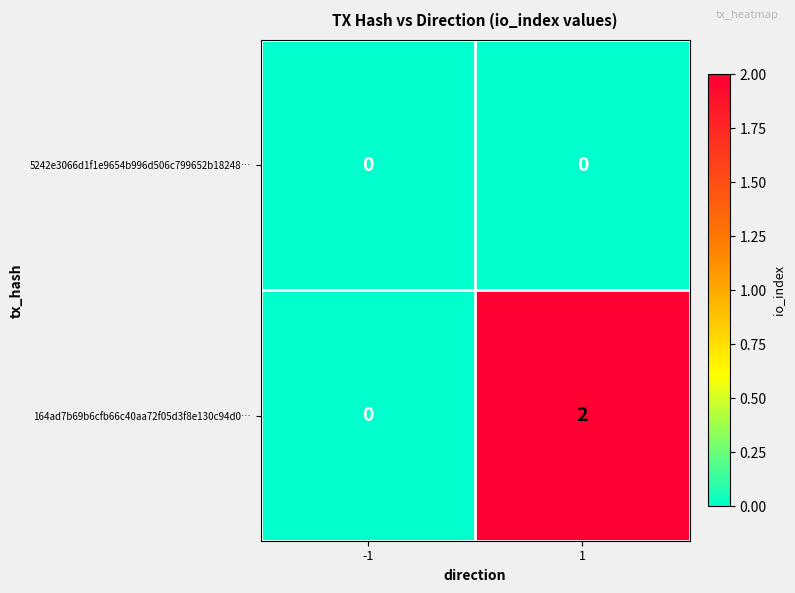

Which series has the largest range (max minus min)?

164ad7b69b6cfb66c40aa72f05d3f8e130c94d0…